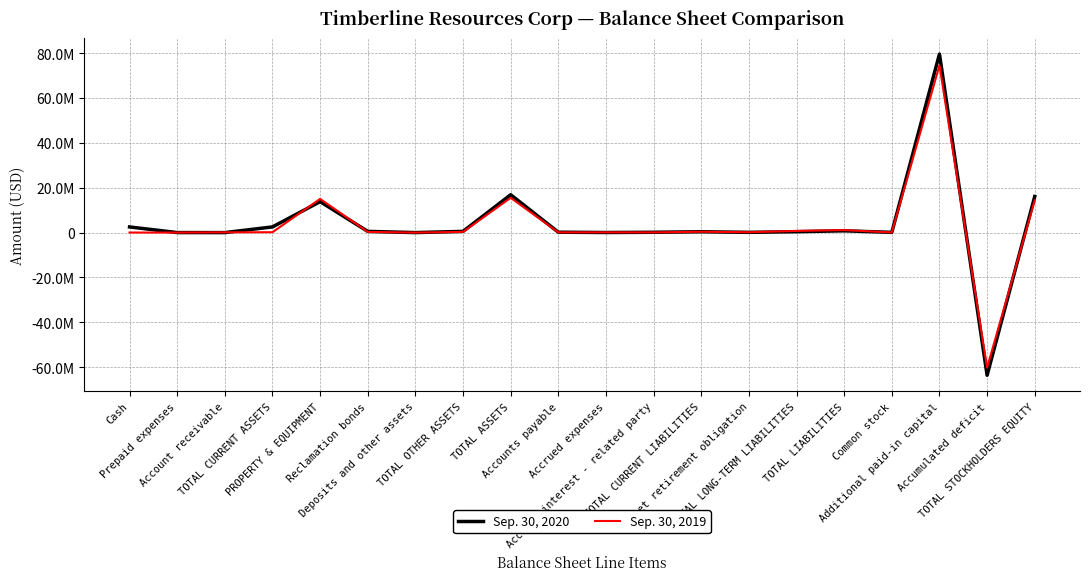

What are all the series names shown in the legend?

Sep. 30, 2020, Sep. 30, 2019